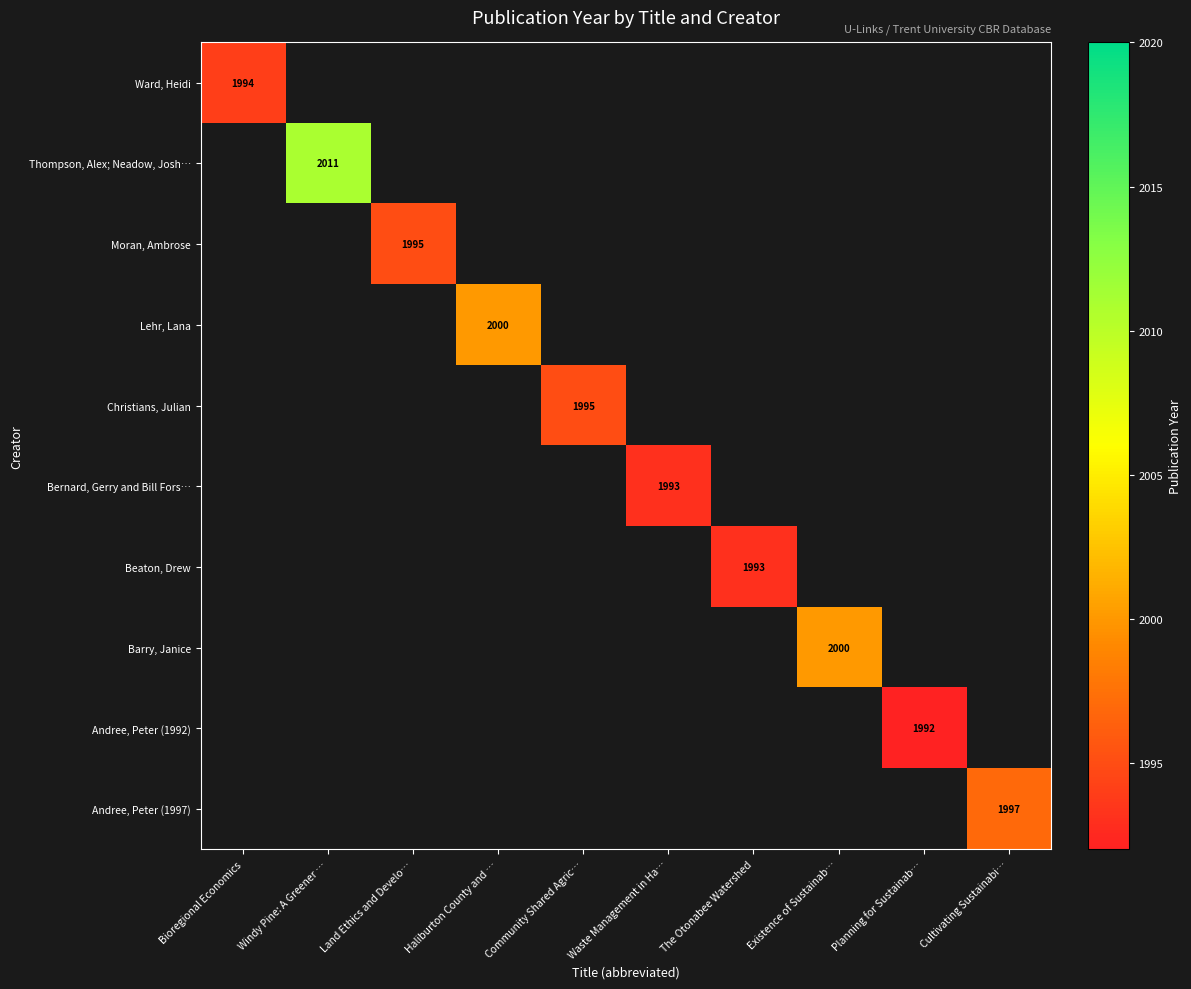

The value of Beaton, Drew at The Otonabee Watershed is 1993.0. True or false?

True